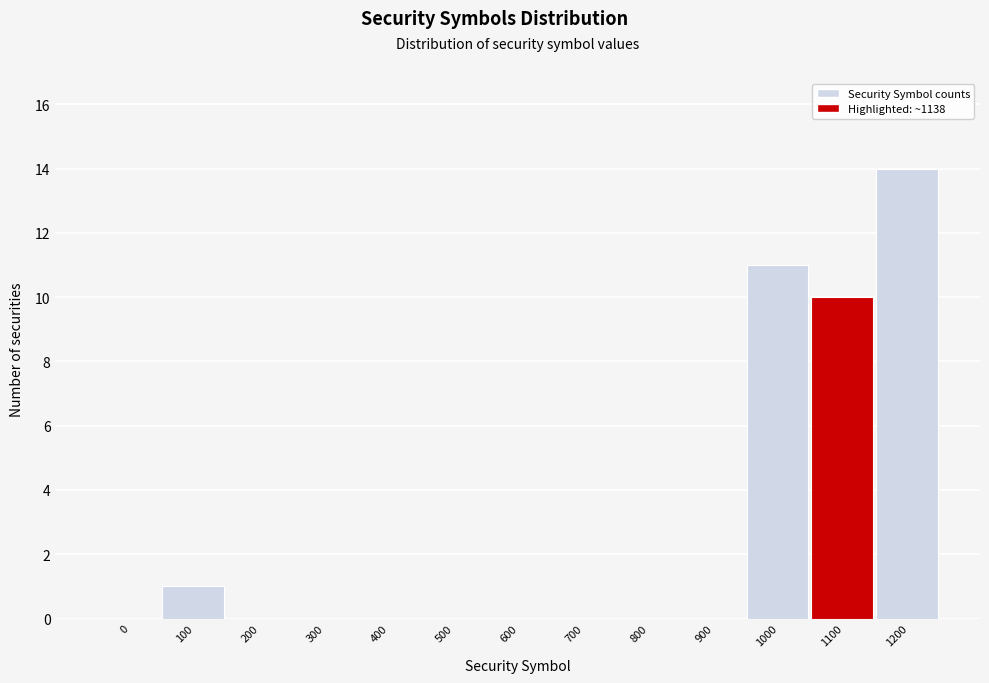

Reading left to right, list all the values displayed in this chart.

0=0	100=1	200=0	300=0	400=0	500=0	600=0	700=0	800=0	900=0	1000=11	1100=10	1200=14